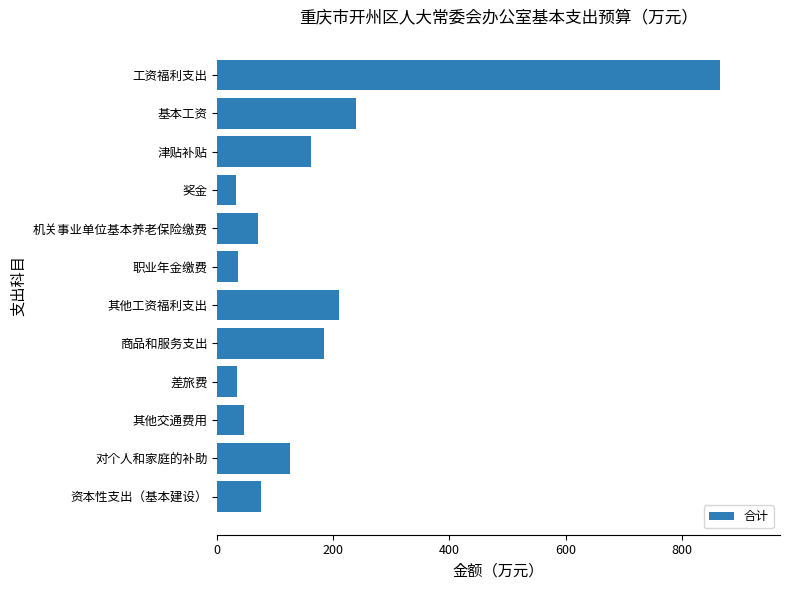

What is the value of the 2nd bar from the top?

239.1